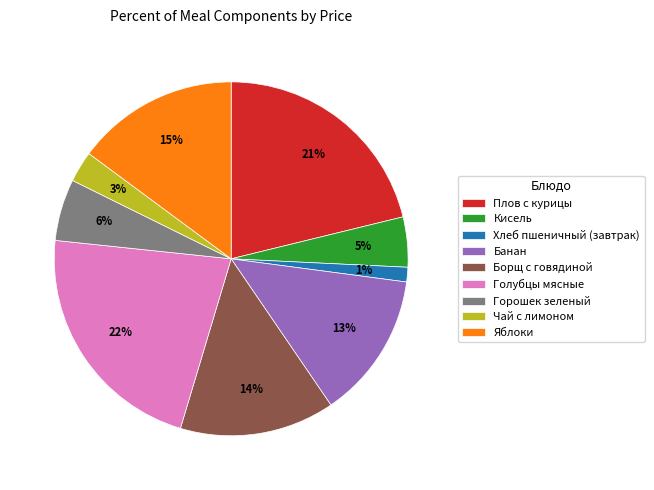

Approximately how many times larger is the value at Борщ с говядиной compared to Банан?

1.1